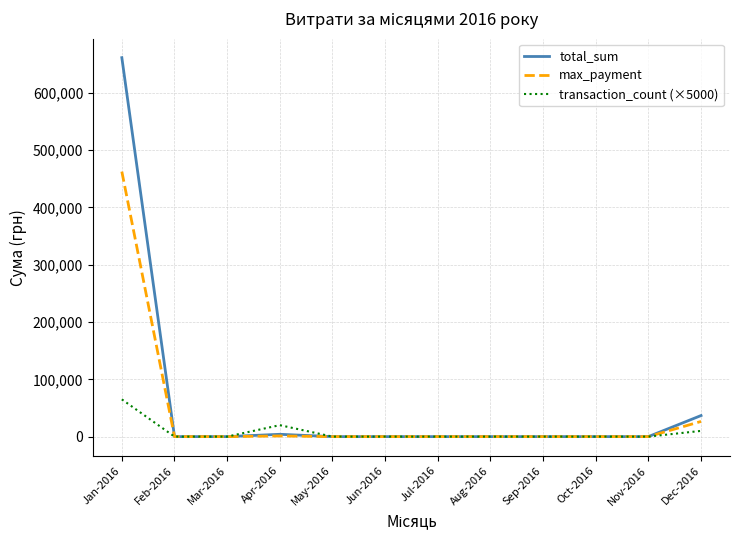

Rank the series by their maximum value, from lowest to highest.

transaction_count (×5000), max_payment, total_sum